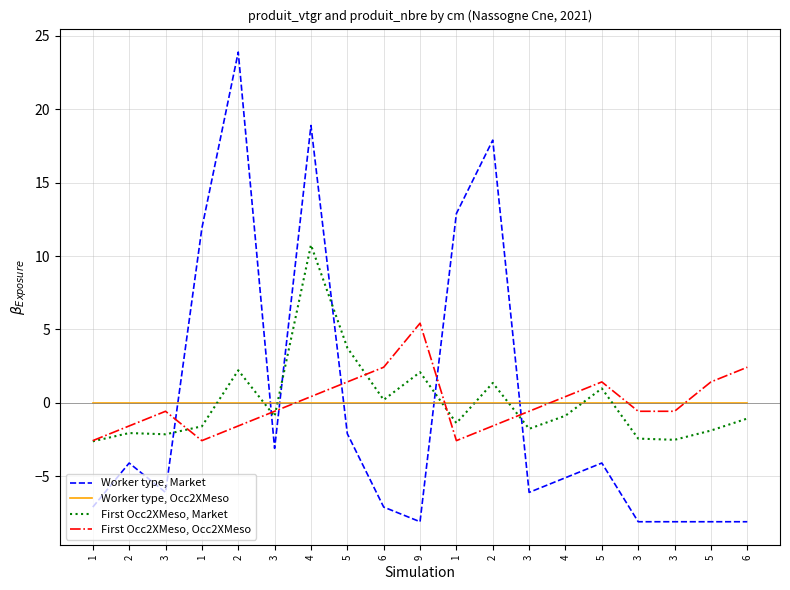

Does the chart have visible grid lines?

Yes